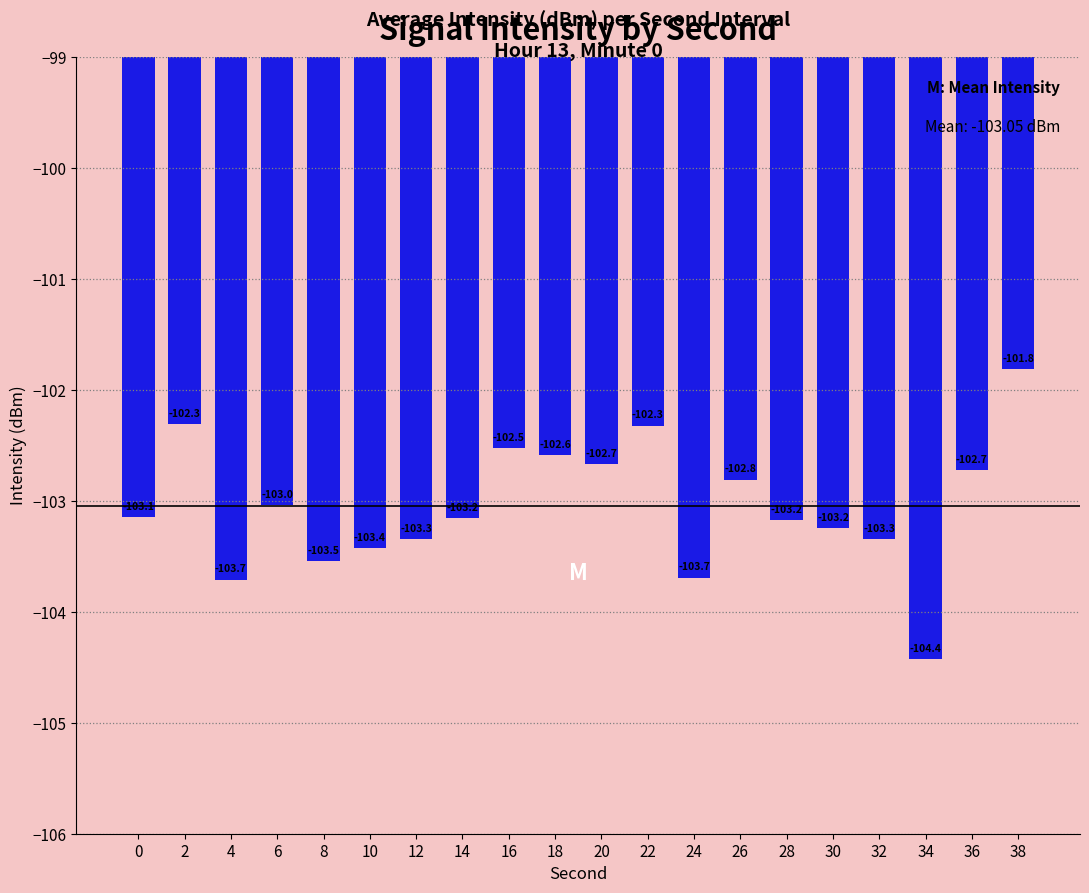

Between 30 and 8, which is larger?

30